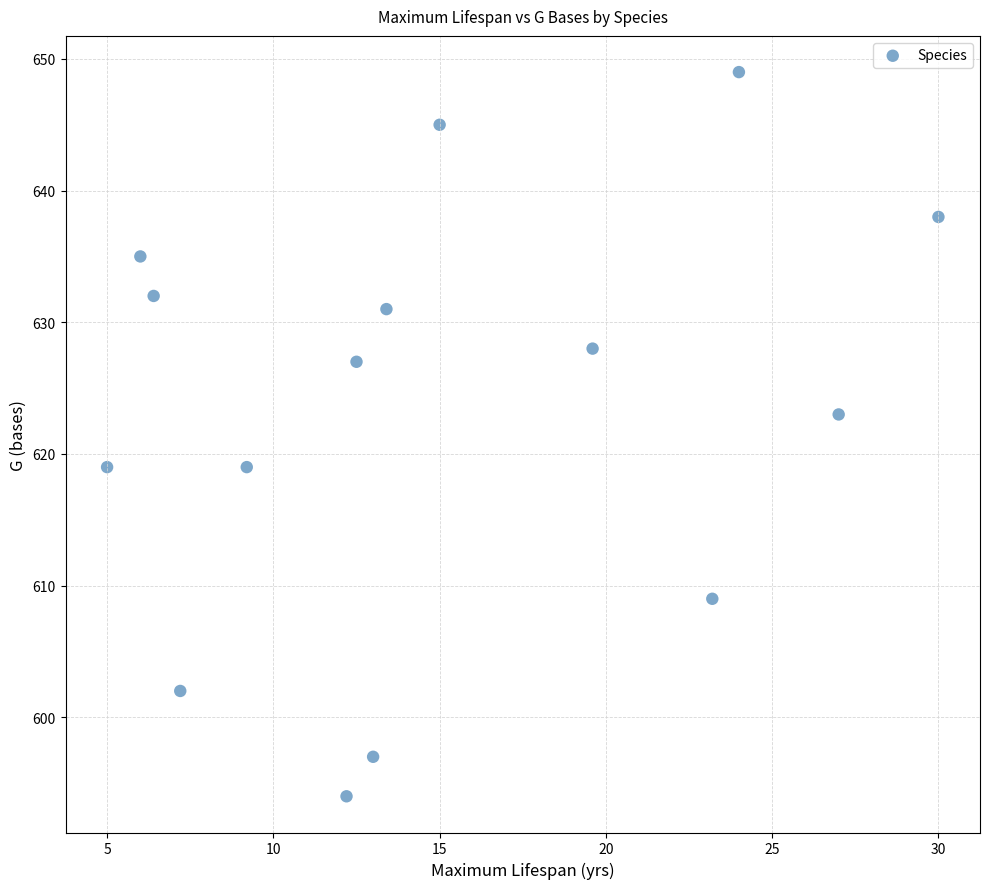

What is the range of Y values (max minus min)?

55